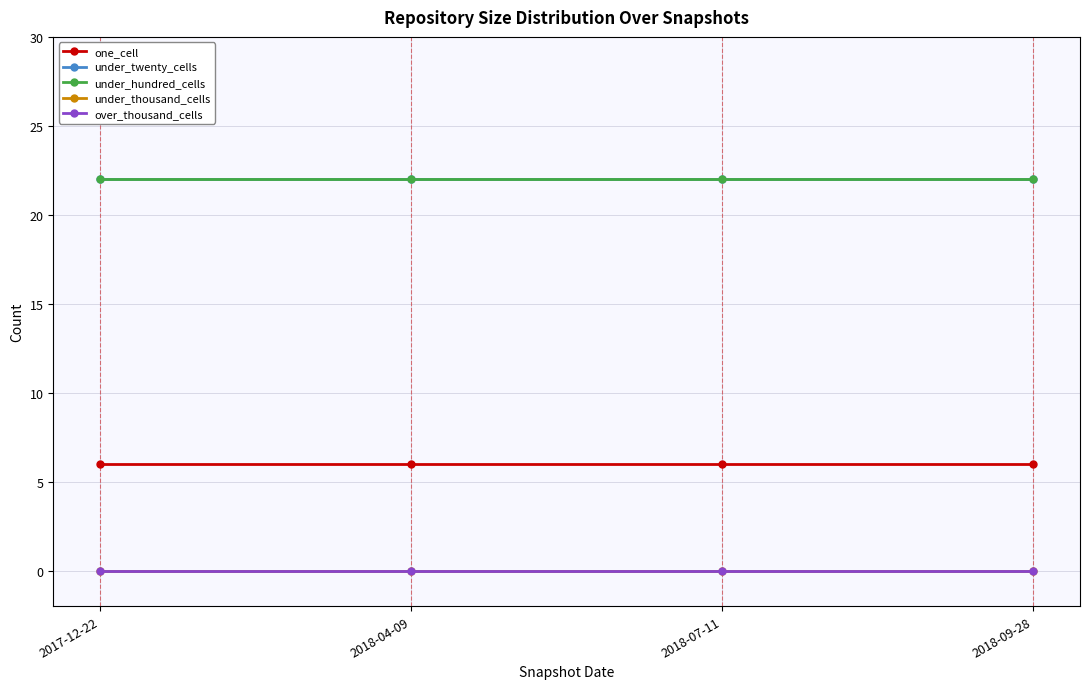

Rank the series by their maximum value, from highest to lowest.

under_twenty_cells, under_hundred_cells, one_cell, under_thousand_cells, over_thousand_cells